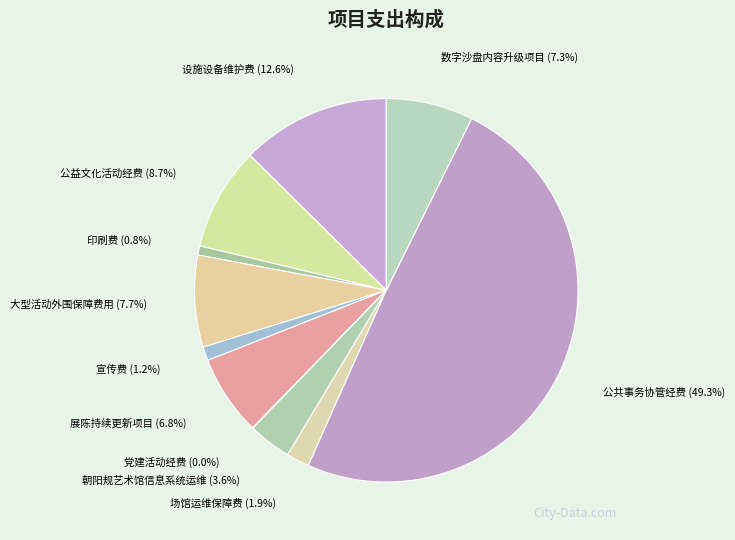

Is 朝阳规艺术馆信息系统运维 the majority of the pie?

No